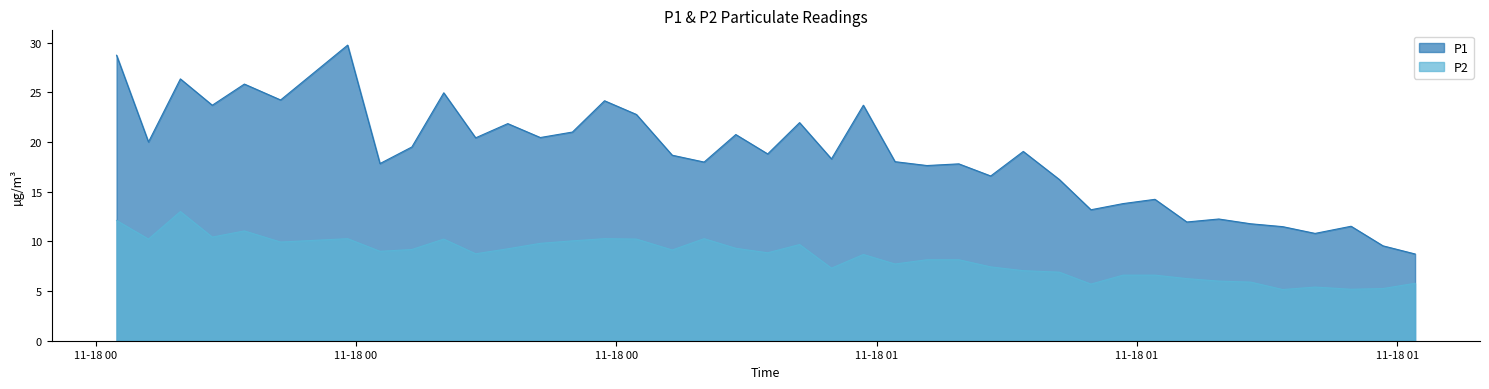

In P1, how many points are higher than both neighbors (excluding endpoints)?

14